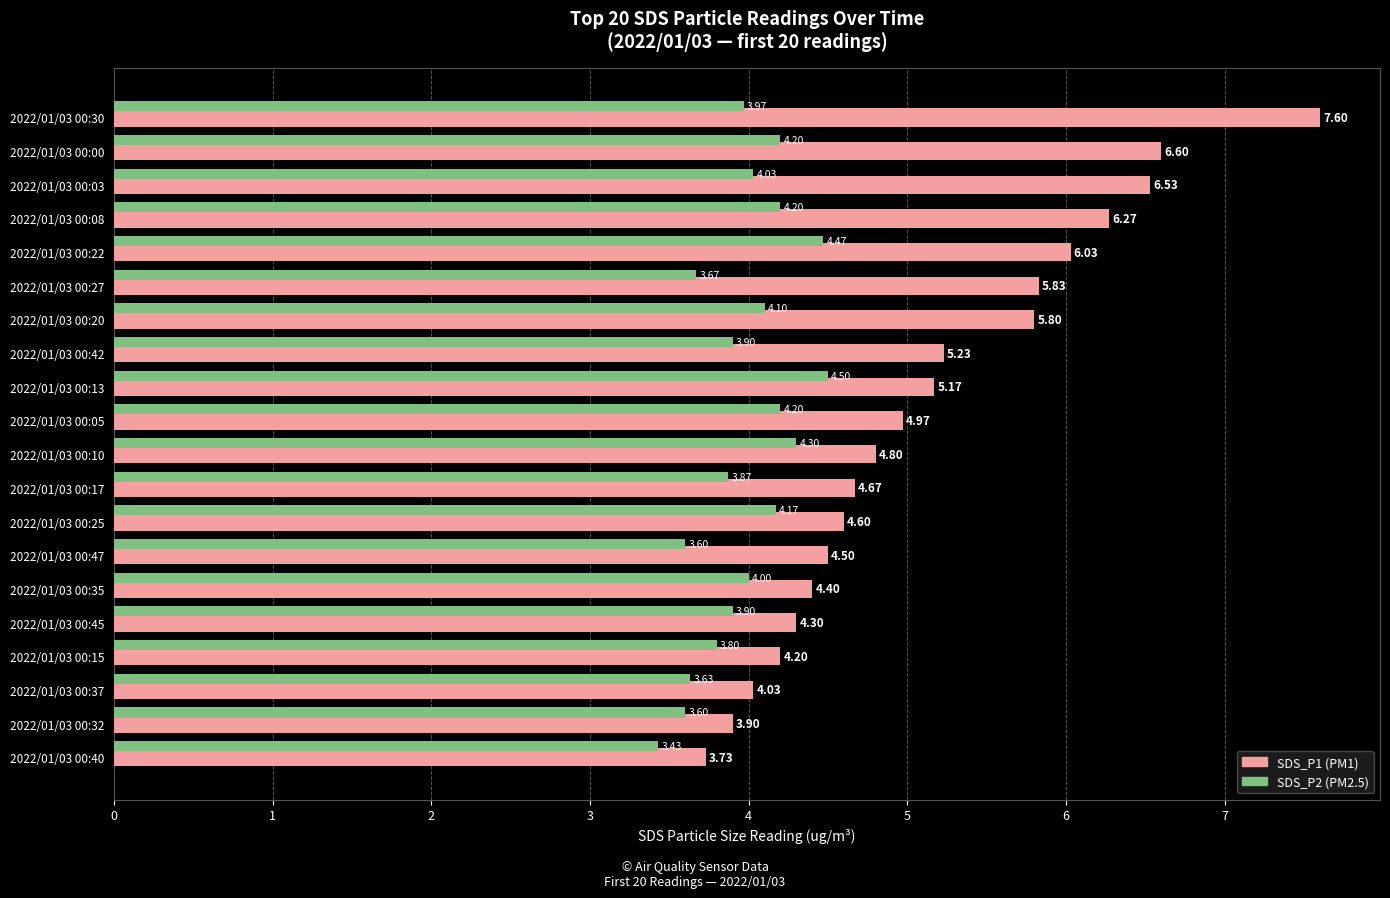

What is the spread (max minus min) of values at 2022/01/03 00:15?

0.4